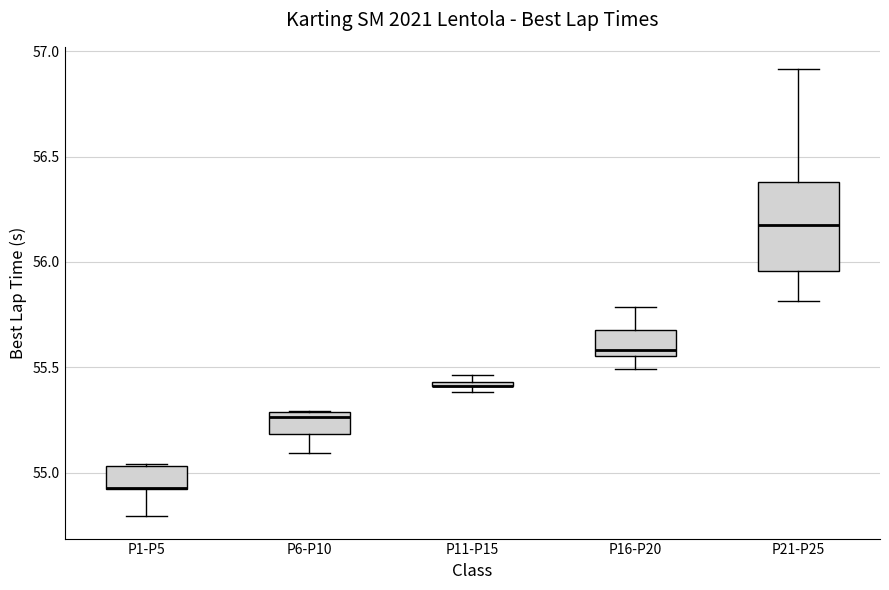

Comparing the boxes themselves (not the whiskers), which one is the tallest?

P21-P25